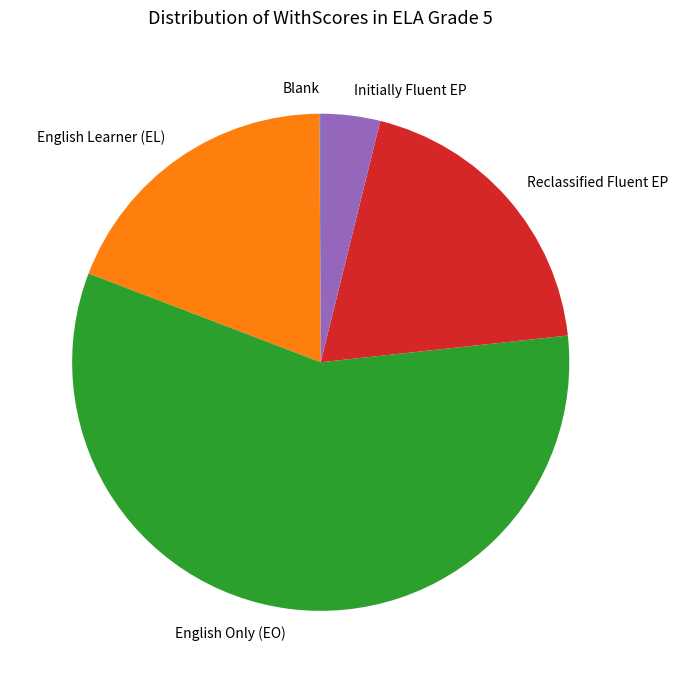

Approximately how many times larger is the value at English Only (EO) compared to Initially Fluent EP?

14.9